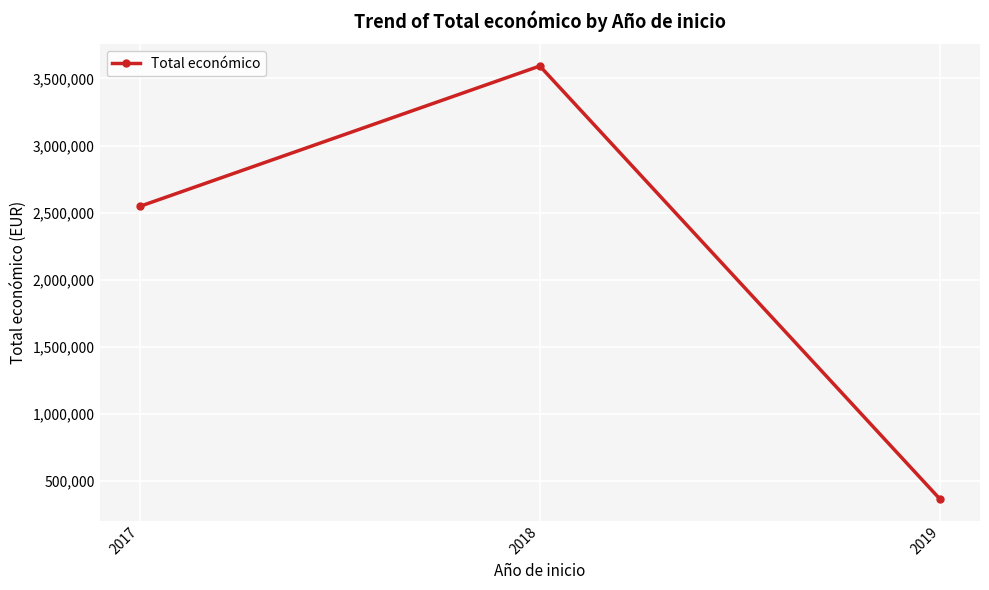

Reading right to left, what are all the values shown in this chart?

365045	3592552	2546283